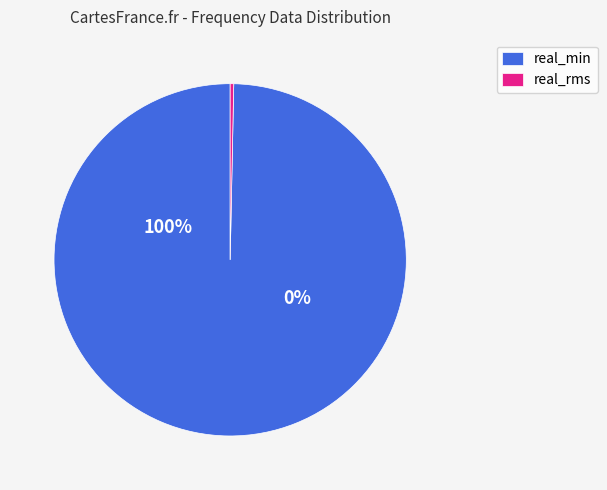

Count the number of slices in the pie.

2